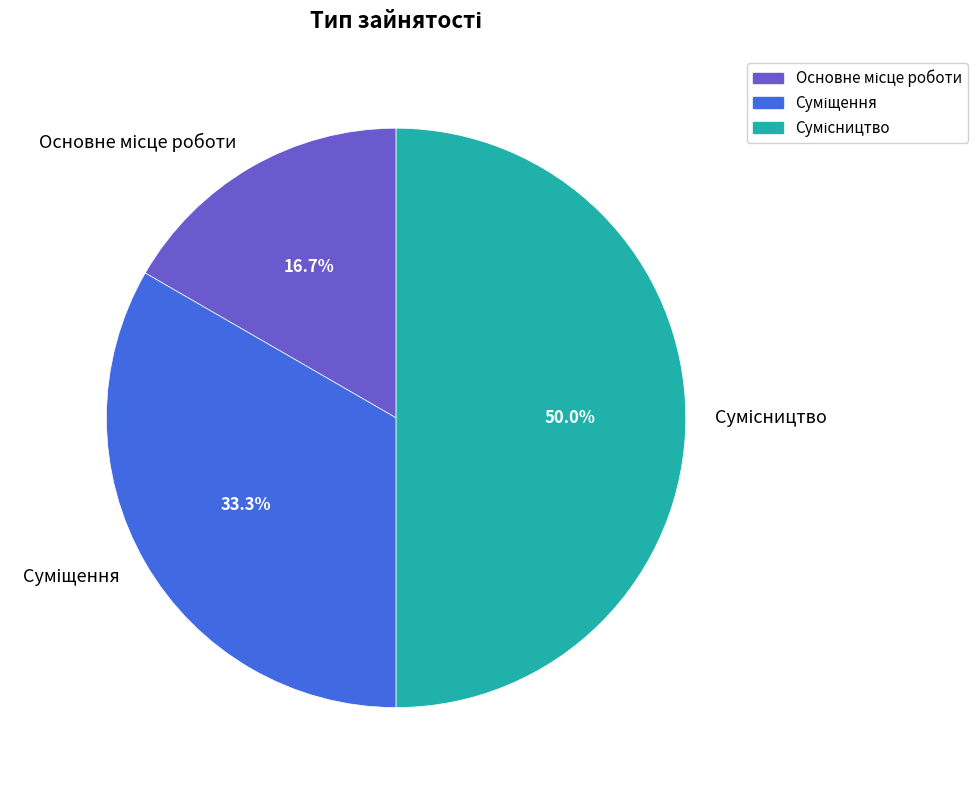

To the nearest percent, what percentage of the pie is Основне місце роботи?

17%